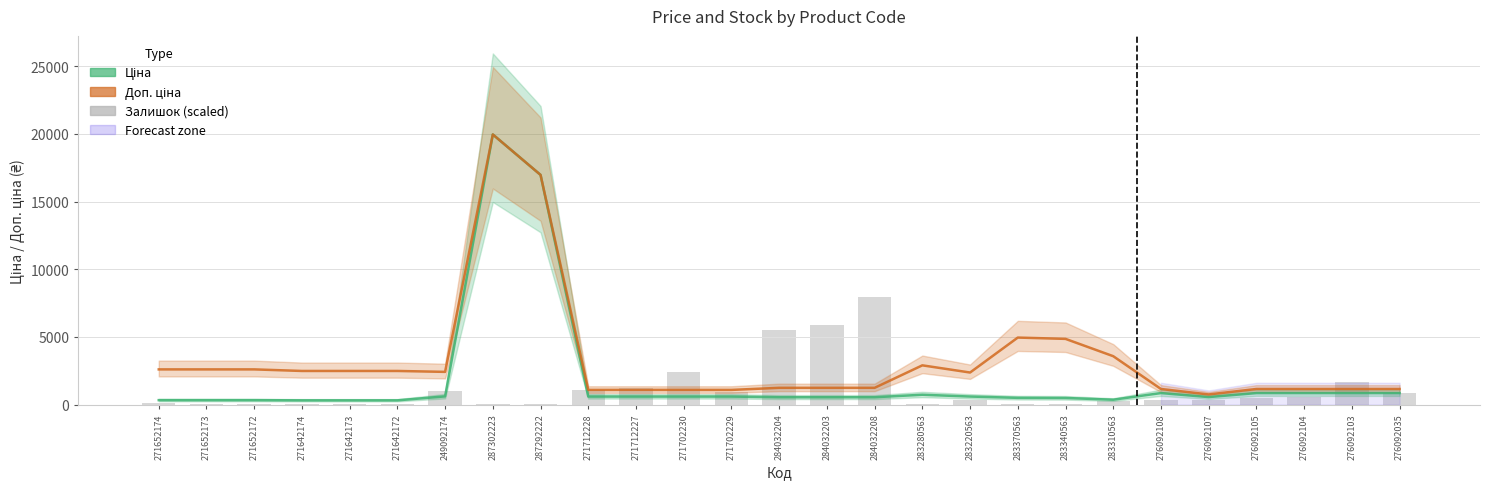

What is the sum of all Ціна values?

50873.6